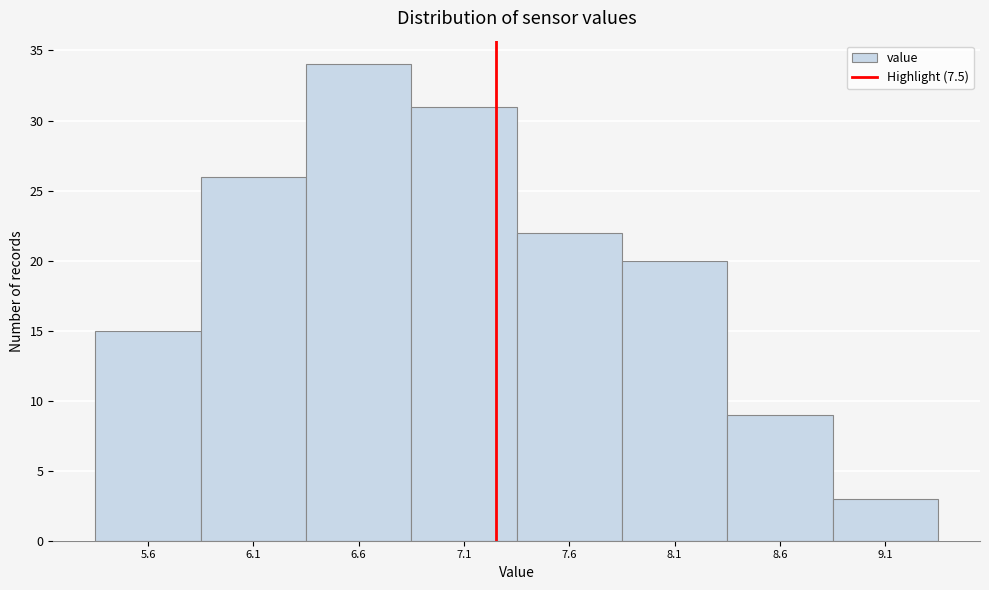

Reading left to right, list all the values displayed in this chart.

5.6=15	6.1=26	6.6=34	7.1=31	7.6=22	8.1=20	8.6=9	9.1=3